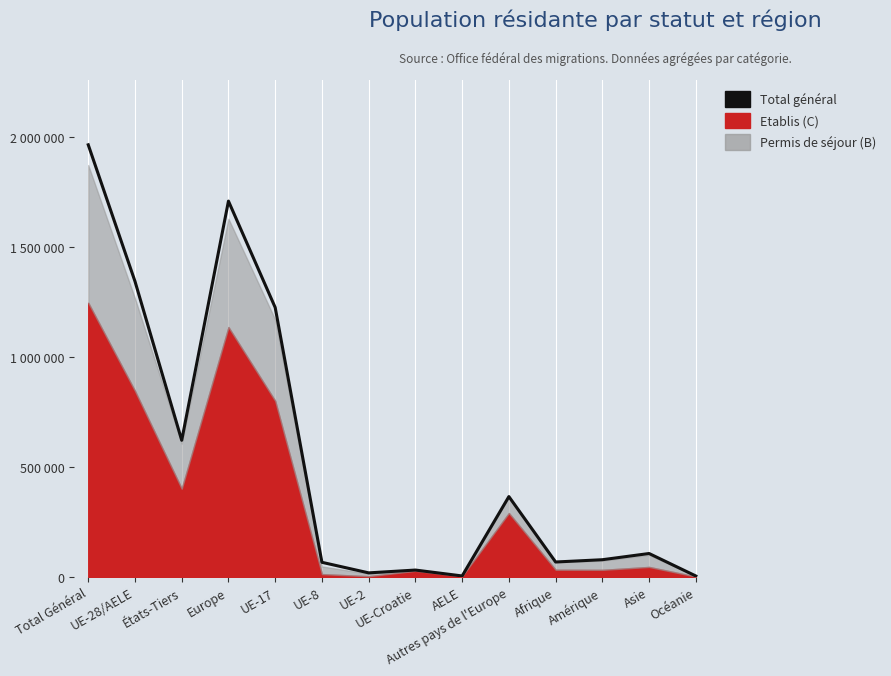

How many points are higher than both their immediate neighbors (excluding endpoints)?

4